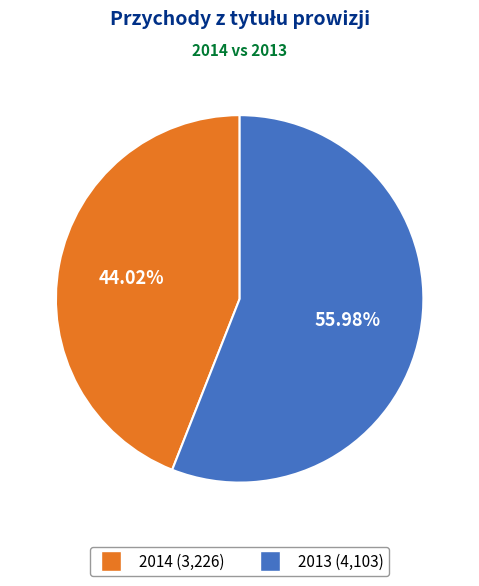

What portion of the pie excludes 2013?

44.0%